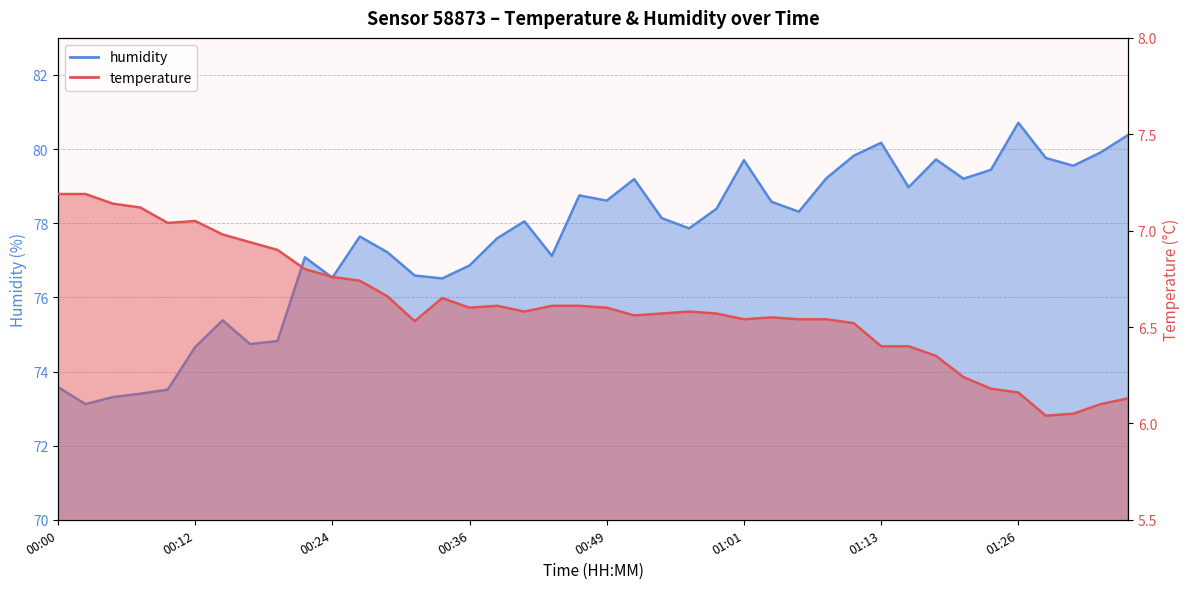

The value of humidity at 00:56 is 77.9. True or false?

True